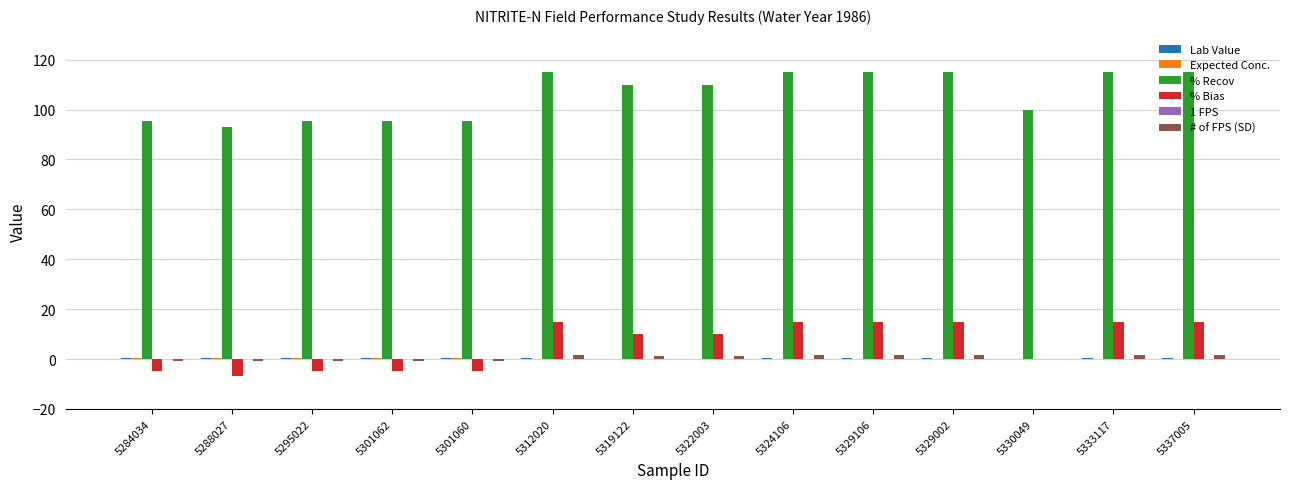

Is it true that % Bias equals 10.0 at 5319122?

True